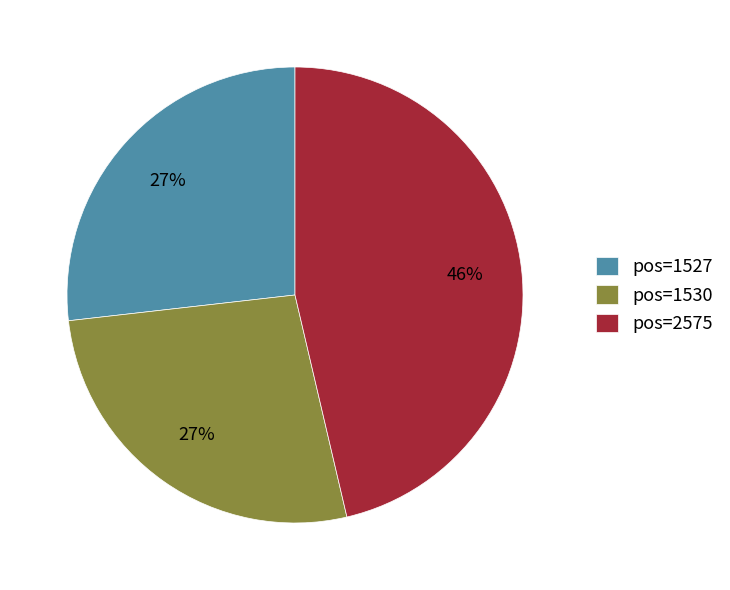

Does any single category account for the majority?

No